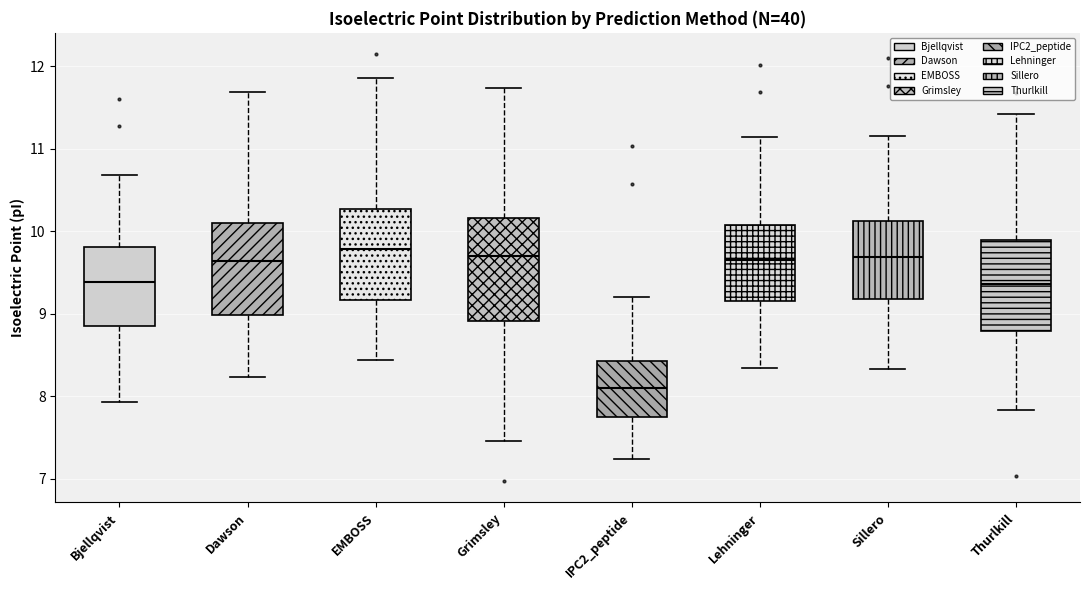

Reading left to right, read every box against the y-axis: the position of its median line, the range the box covers, and the ends of its whiskers. The values are not printed on the chart, so give them approximately, as read against the axis.

Bjellqvist: median 9.4, box 8.9 to 9.8, whiskers 7.9 to 10.7
Dawson: median 9.6, box 9.0 to 10.1, whiskers 8.2 to 11.7
EMBOSS: median 9.8, box 9.2 to 10.3, whiskers 8.4 to 11.9
Grimsley: median 9.7, box 8.9 to 10.2, whiskers 7.5 to 11.7
IPC2_peptide: median 8.1, box 7.7 to 8.4, whiskers 7.2 to 9.2
Lehninger: median 9.7, box 9.2 to 10.1, whiskers 8.3 to 11.1
Sillero: median 9.7, box 9.2 to 10.1, whiskers 8.3 to 11.2
Thurlkill: median 9.4, box 8.8 to 9.9, whiskers 7.8 to 11.4